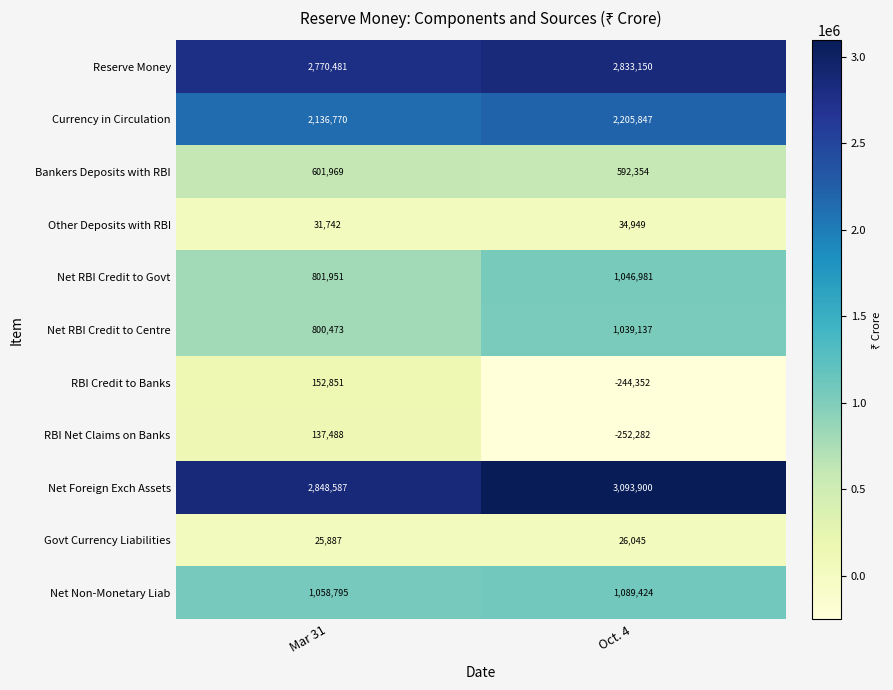

What is the smallest value displayed?

-252282